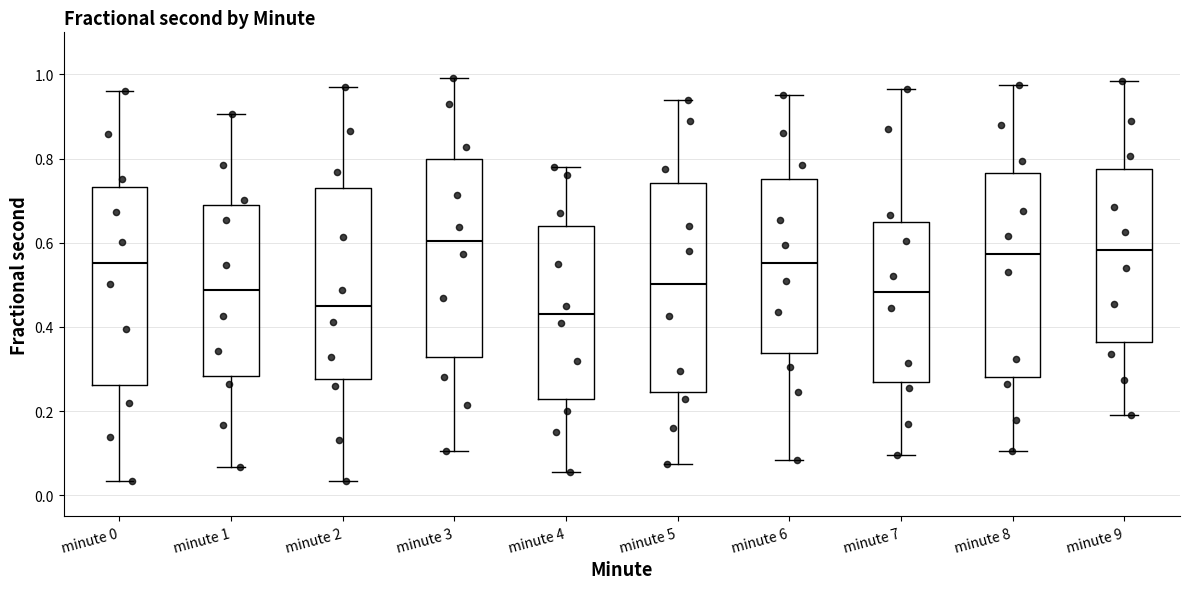

Reading left to right, transcribe this box plot: for each box, give where its median line is, the range the box spans, and where its two whiskers end, as read against the y-axis. The values are not printed on the chart, so give them approximately, as read against the axis.

minute 0: median 0.56, box 0.26 to 0.74, whiskers 0.04 to 0.96
minute 1: median 0.48, box 0.28 to 0.68, whiskers 0.06 to 0.90
minute 2: median 0.44, box 0.28 to 0.72, whiskers 0.04 to 0.98
minute 3: median 0.60, box 0.32 to 0.80, whiskers 0.10 to 1.00
minute 4: median 0.44, box 0.24 to 0.64, whiskers 0.06 to 0.78
minute 5: median 0.50, box 0.24 to 0.74, whiskers 0.08 to 0.94
minute 6: median 0.56, box 0.34 to 0.76, whiskers 0.08 to 0.96
minute 7: median 0.48, box 0.28 to 0.66, whiskers 0.10 to 0.96
minute 8: median 0.58, box 0.28 to 0.76, whiskers 0.10 to 0.98
minute 9: median 0.58, box 0.36 to 0.78, whiskers 0.20 to 0.98